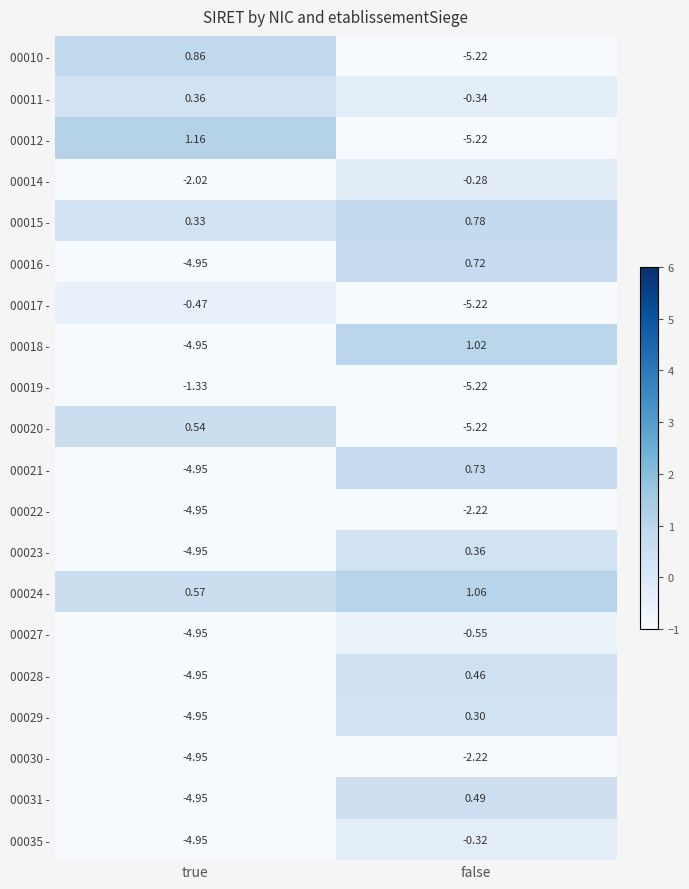

What is the spread (max minus min) of values at false?

6.3